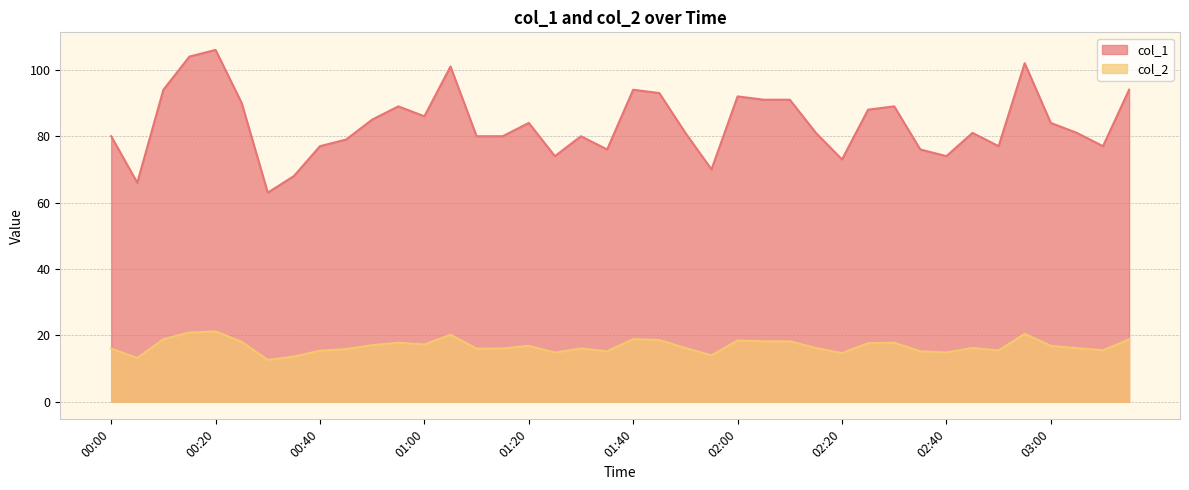

True or false: col_2 and col_1 intersect in this chart.

False